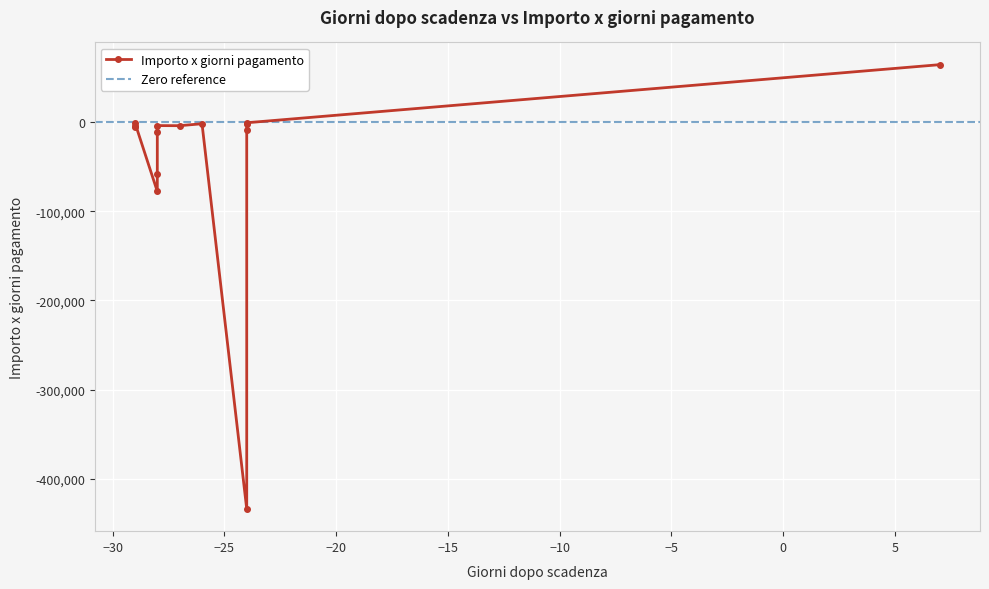

What is the sum of all Giorni dopo scadenza values?

-341.0